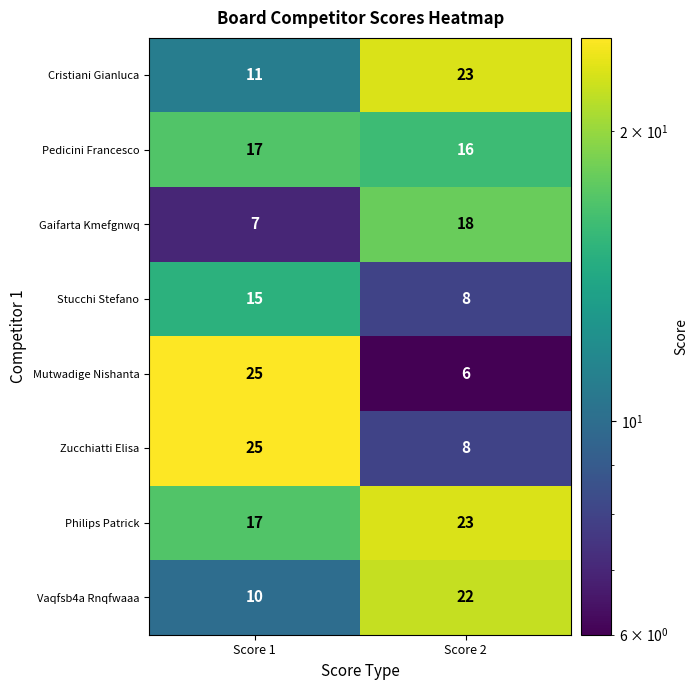

Which series has the largest total across all categories?

Philips Patrick